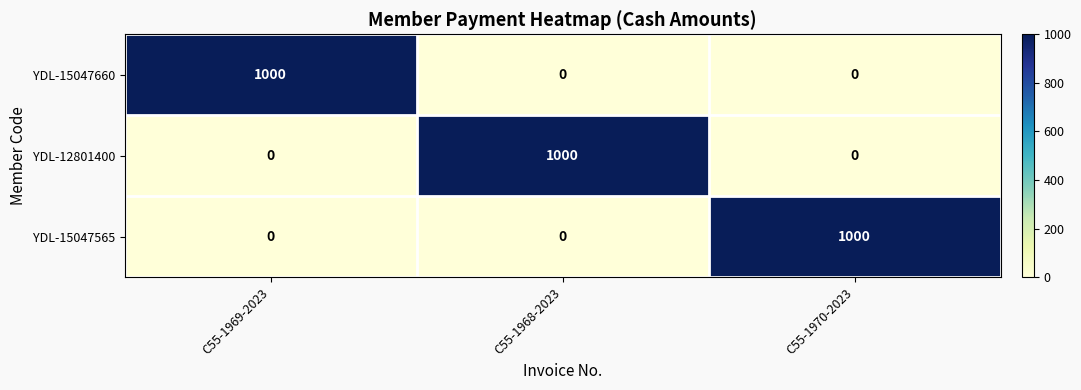

What is the greatest value displayed?

1000